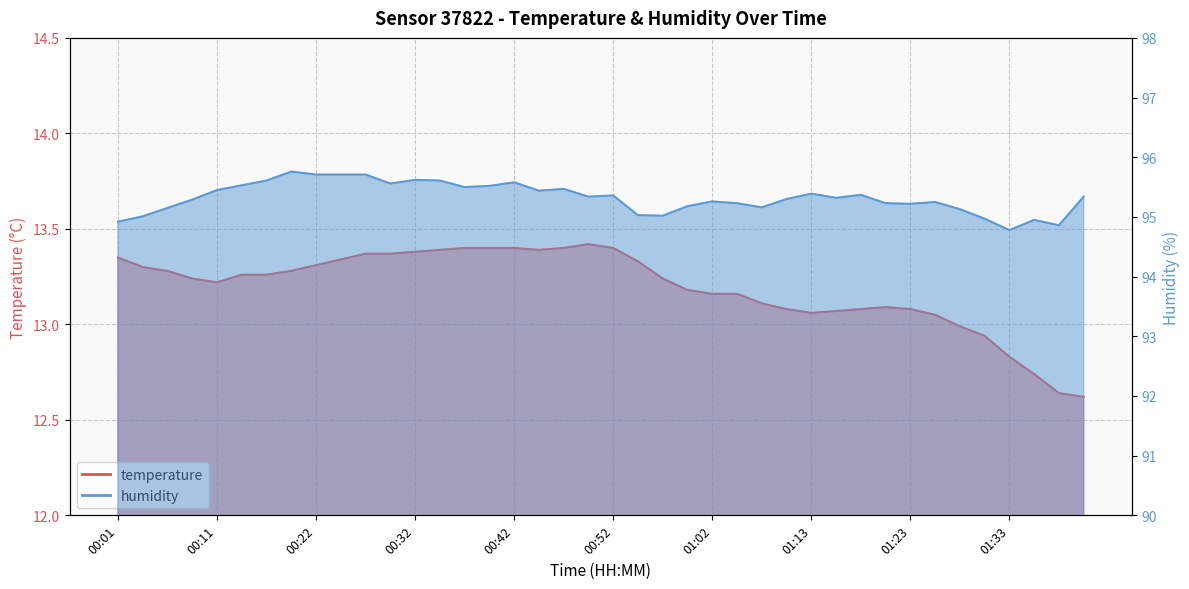

What is the value of the temperature point at the 34th from the left?

13.1